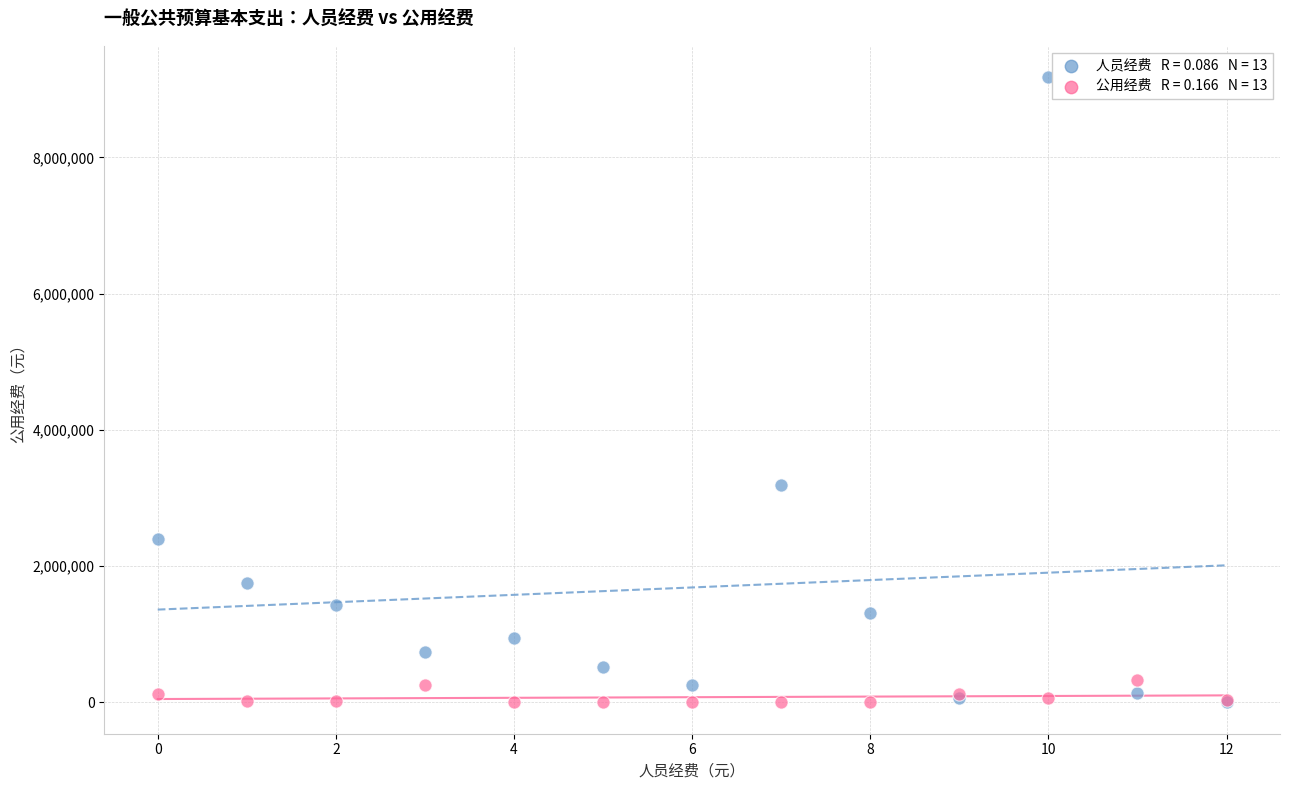

Across all series, what Y value is closest to 4590030?

3187768.0